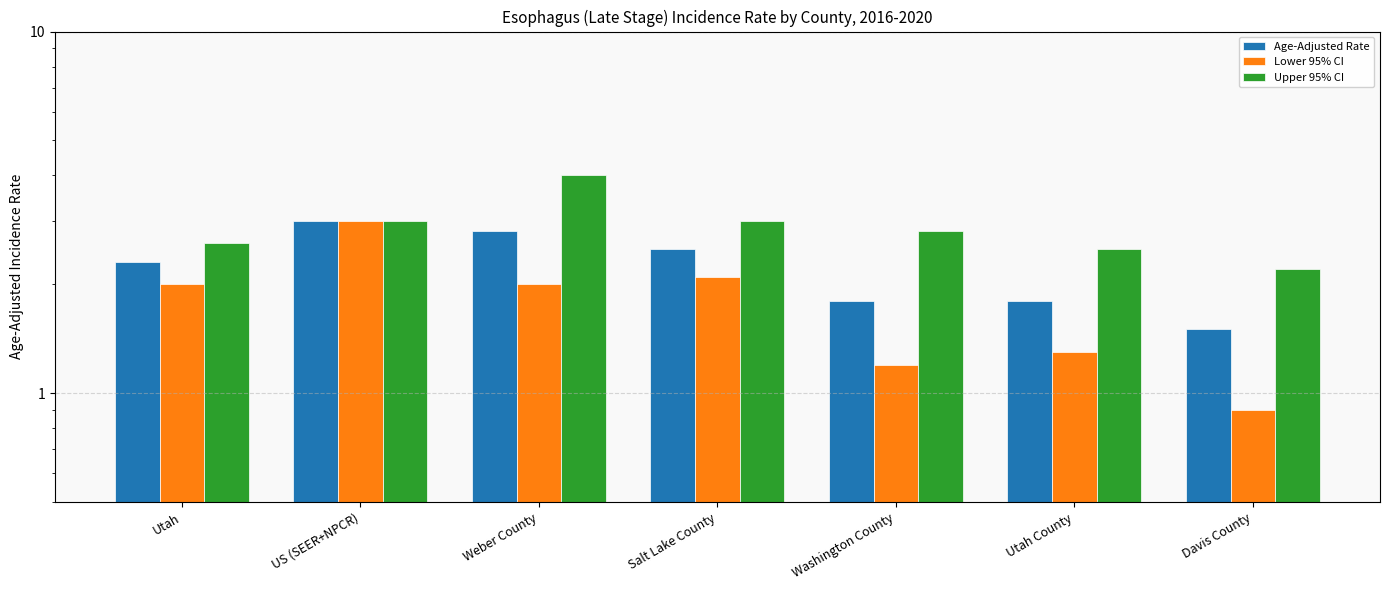

Where is Lower 95% CI nearest to the value 1?

Davis County